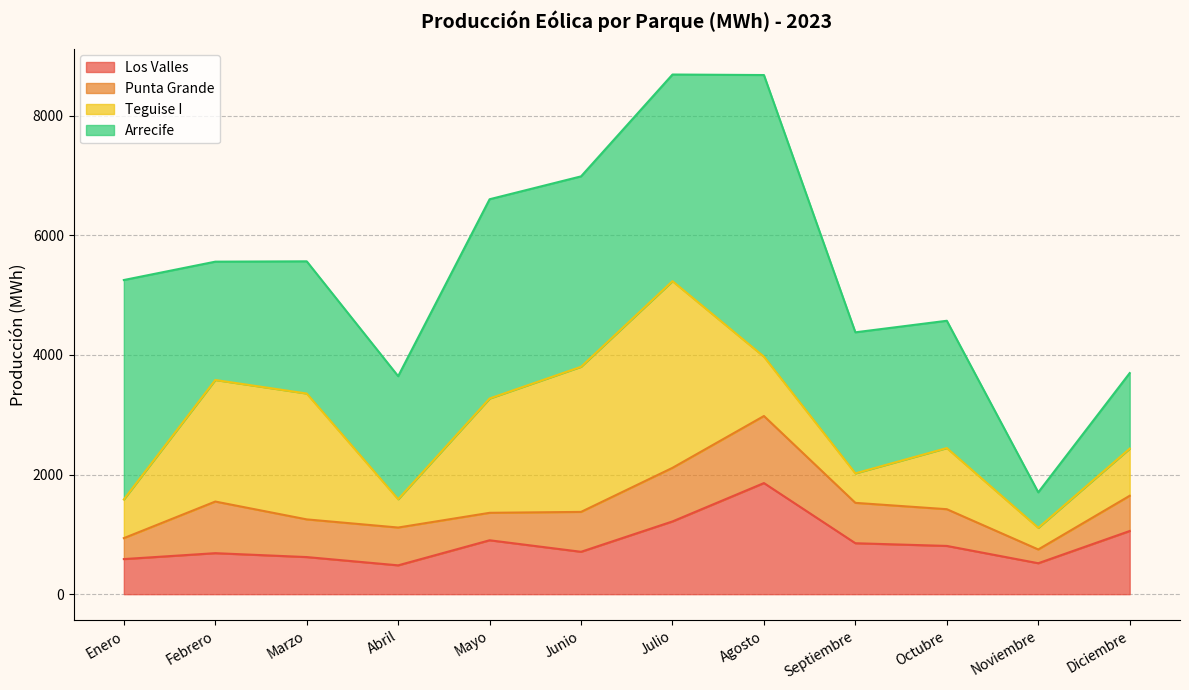

True or false: Punta Grande and Arrecife intersect in this chart.

False